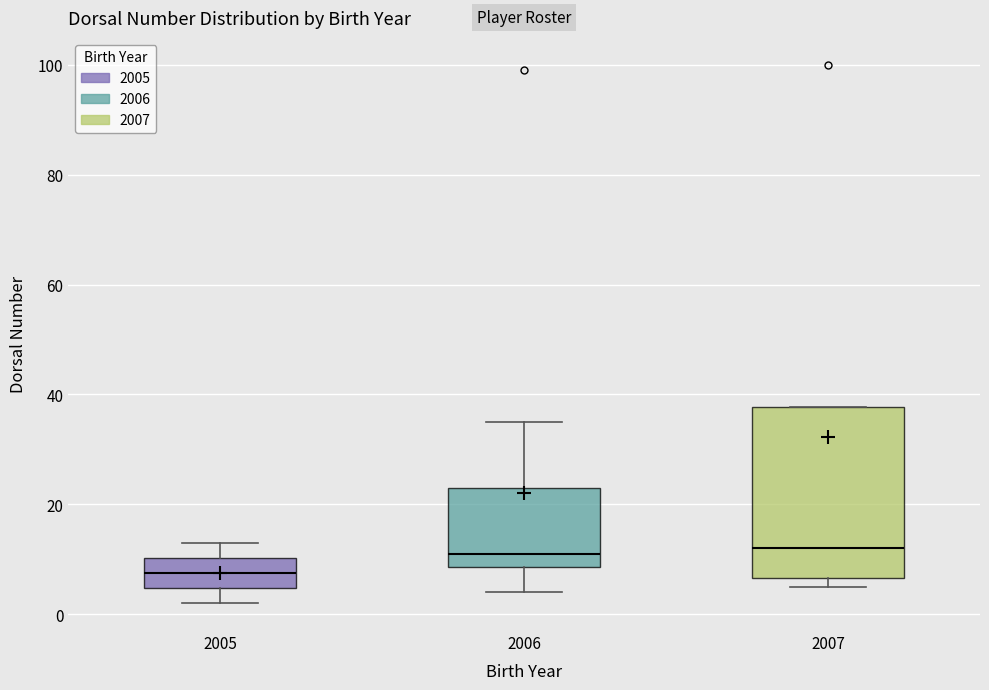

Which box is the tallest, from its lower edge to its upper edge?

2007